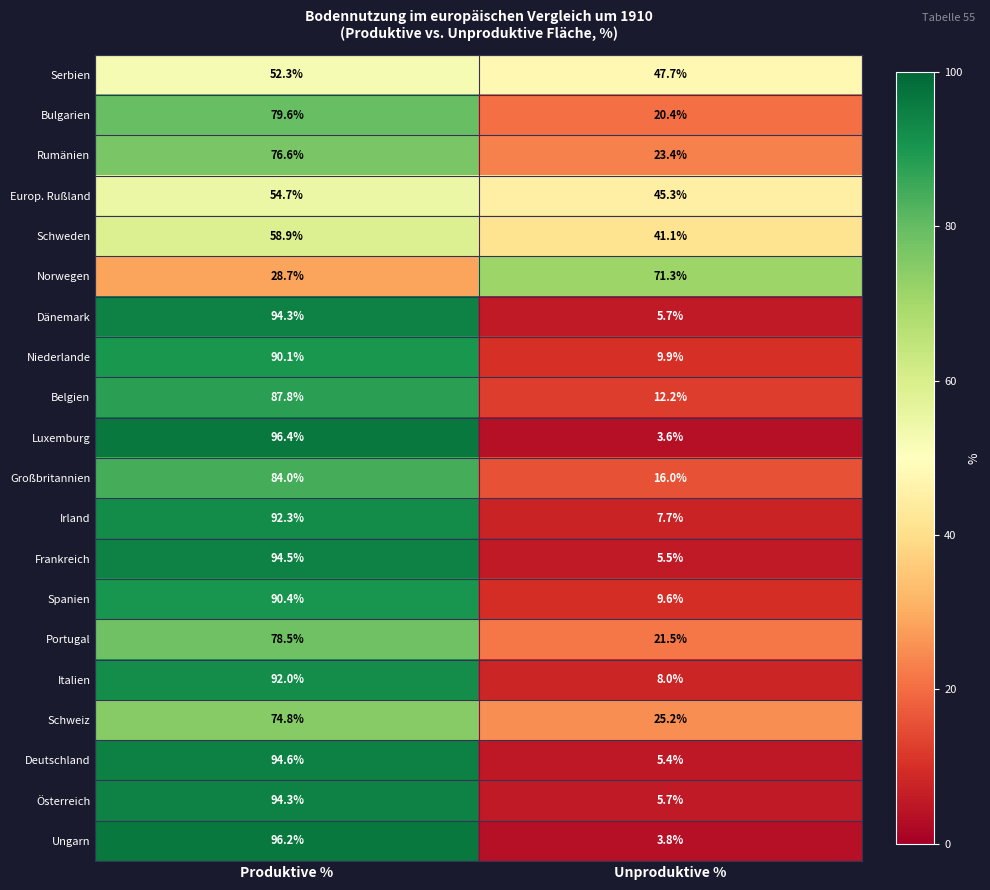

At which category is the sum across all series the highest?

Produktive %